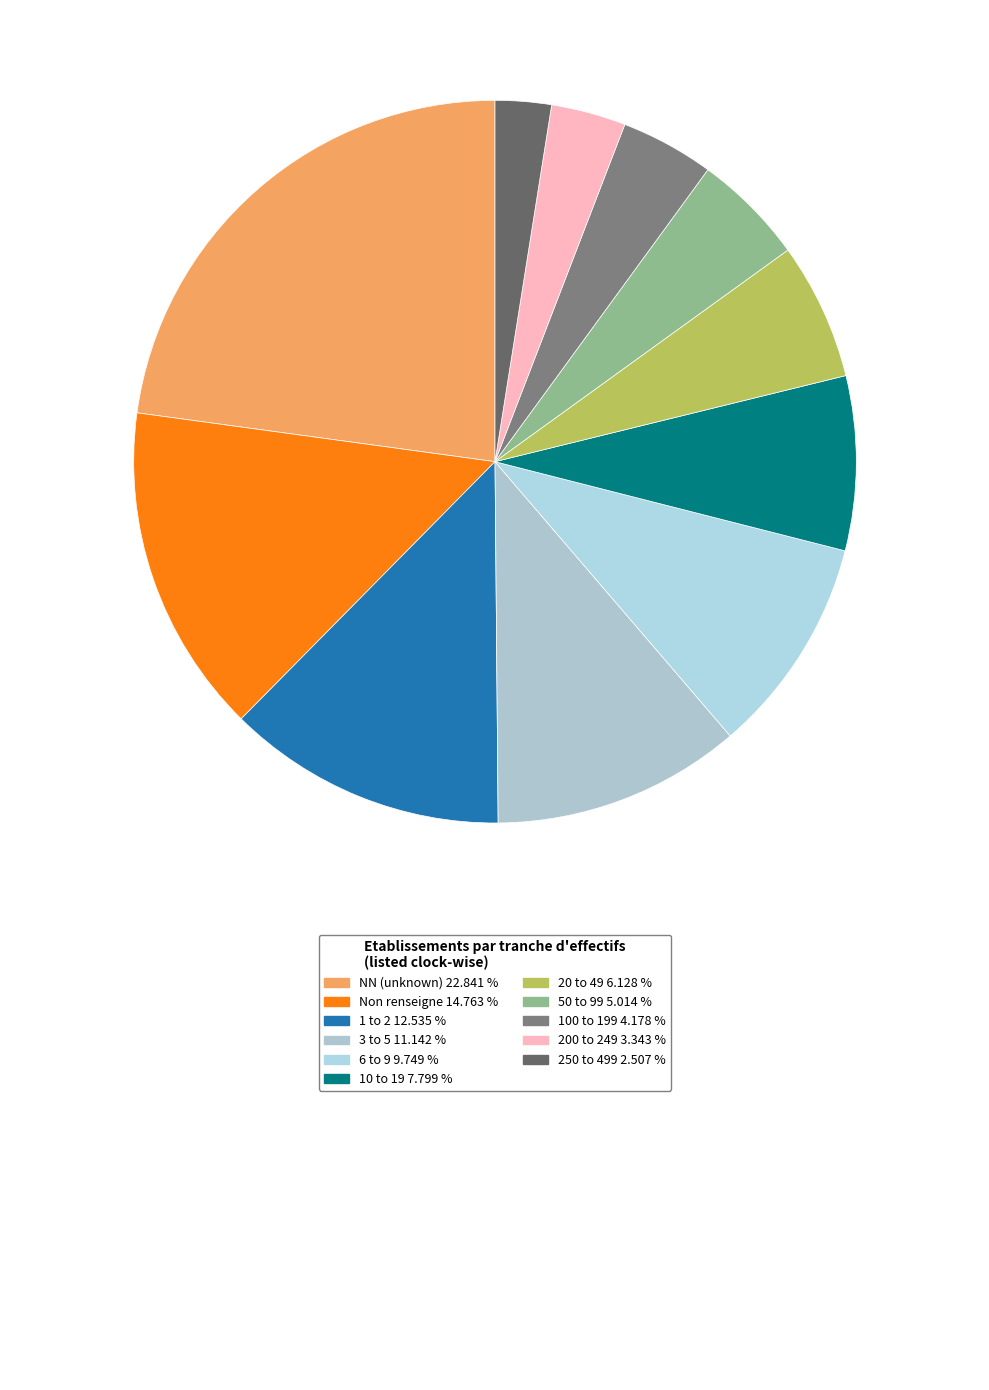

How many slices are in this pie chart?

11